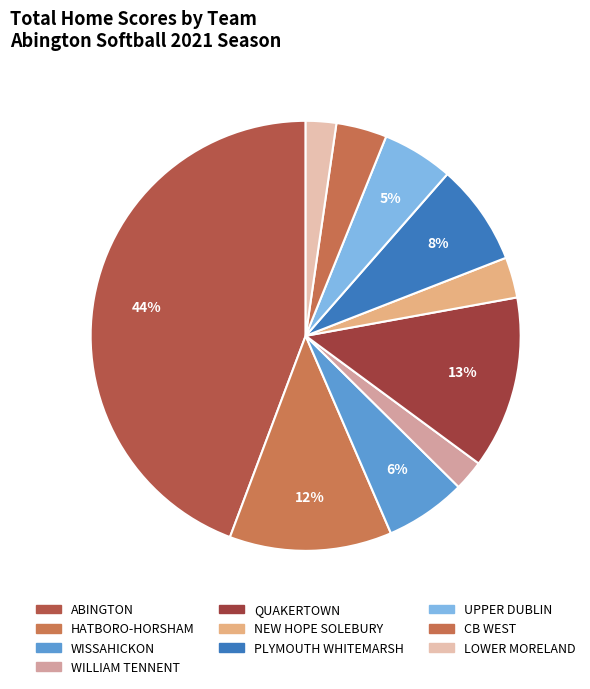

How many slices are in this pie chart?

10